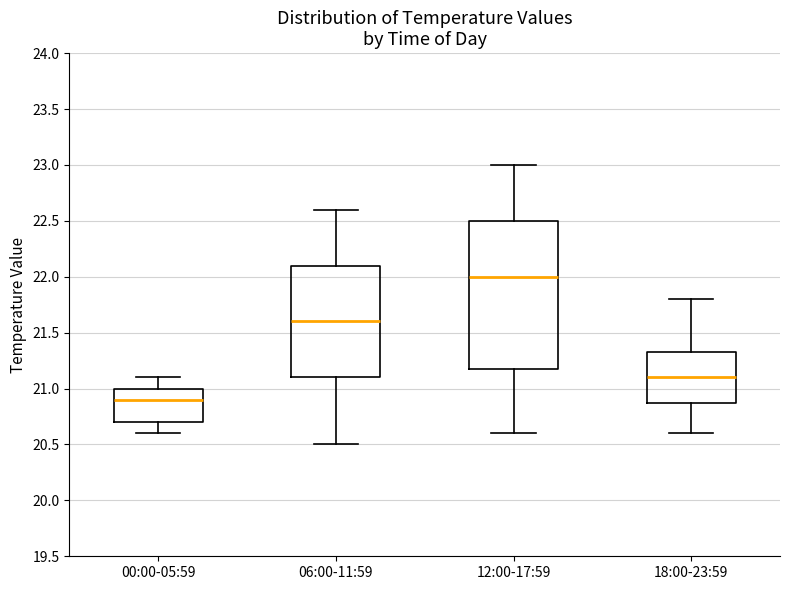

Reading left to right, read every box against the y-axis: the position of its median line, the range the box covers, and the ends of its whiskers. The values are not printed on the chart, so give them approximately, as read against the axis.

00:00-05:59: median 20.90, box 20.70 to 21.00, whiskers 20.60 to 21.10
06:00-11:59: median 21.60, box 21.10 to 22.10, whiskers 20.50 to 22.60
12:00-17:59: median 22.00, box 21.20 to 22.50, whiskers 20.60 to 23.00
18:00-23:59: median 21.10, box 20.90 to 21.35, whiskers 20.60 to 21.80